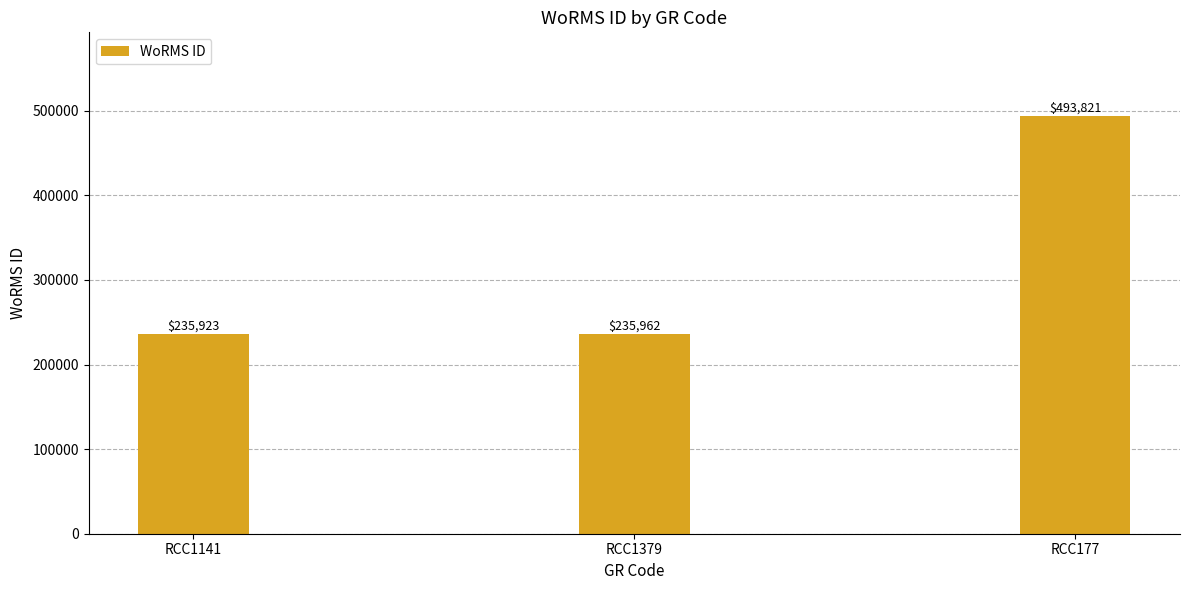

How many bars are there in total?

3